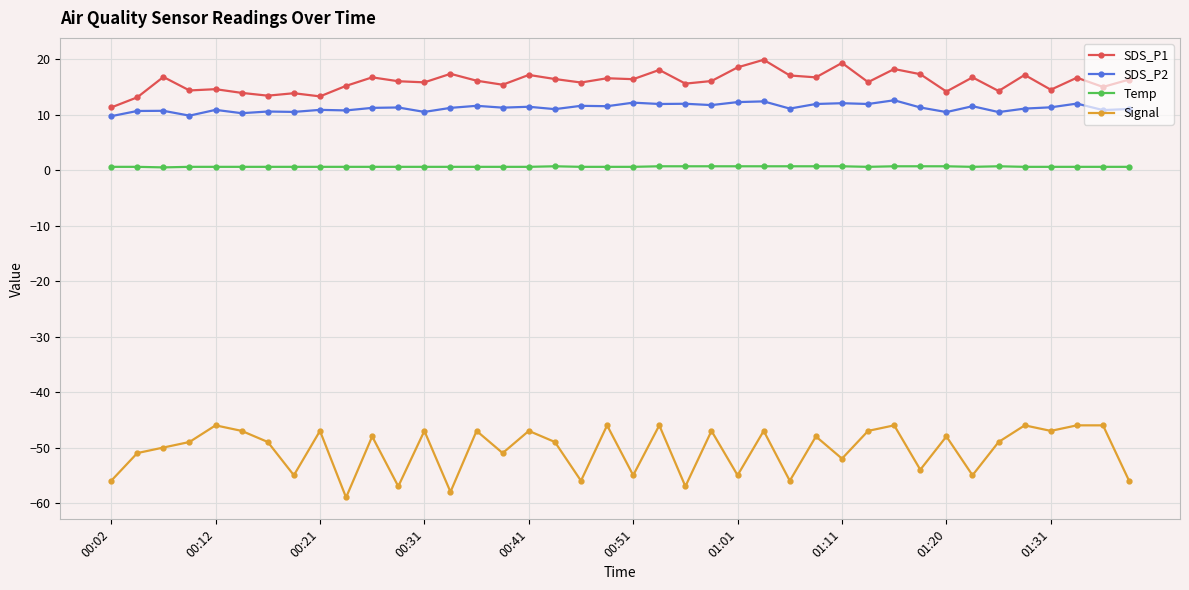

How many data points does each series have?

40